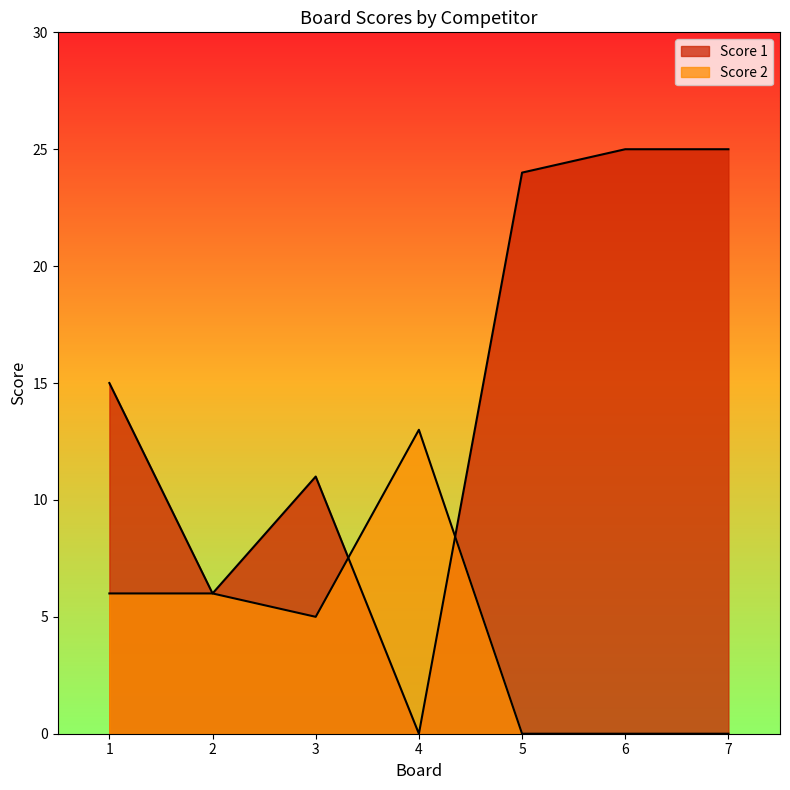

Reading left to right, list all the values displayed in this chart.

Score 1: 1=15	2=6	3=11	4=0	5=24	6=25	7=25
Score 2: 1=6	2=6	3=5	4=13	5=0	6=0	7=0